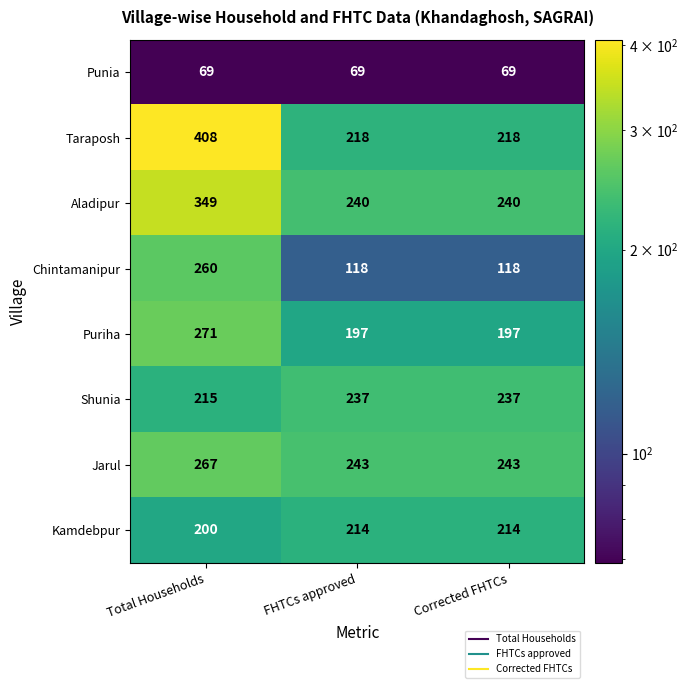

Which series has the largest total across all categories?

Taraposh